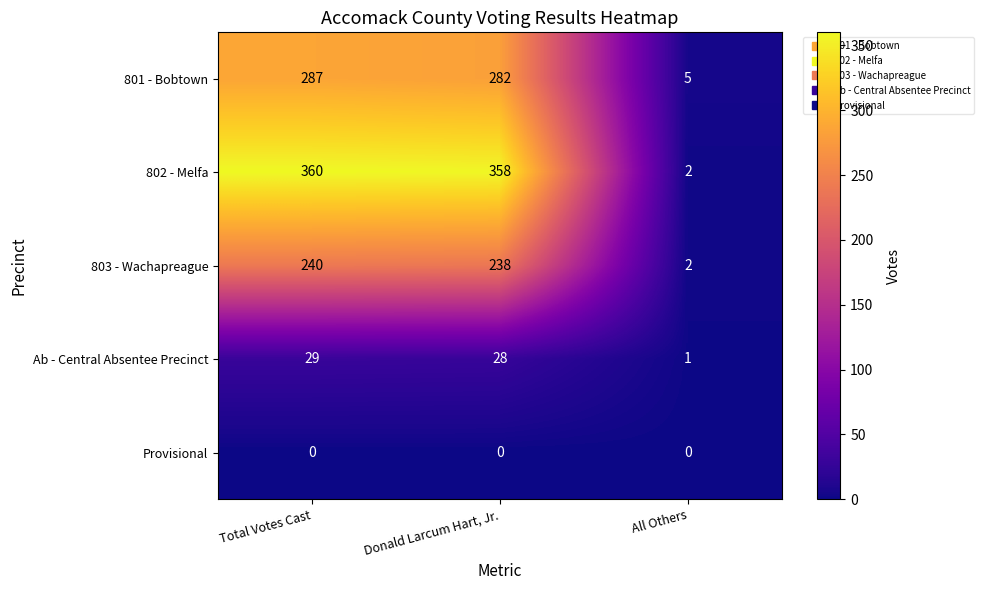

What is the difference between the 802 - Melfa values at Donald Larcum Hart, Jr. and All Others?

356